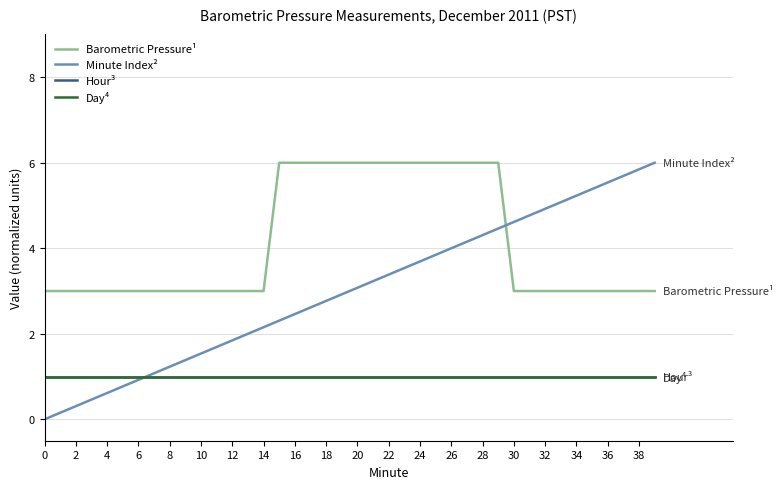

Is this an area chart (filled region under the line)?

No